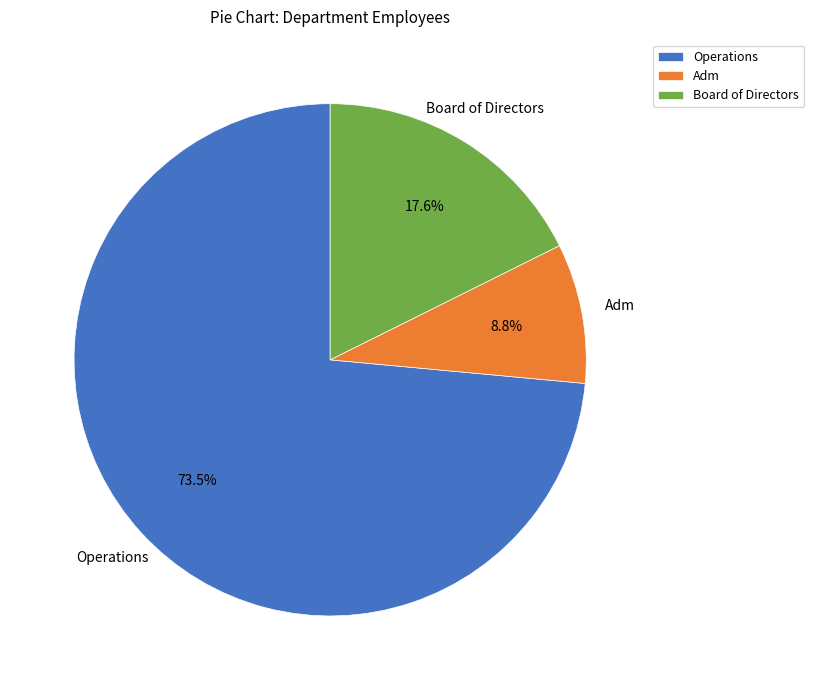

How many segments does this pie chart have?

3